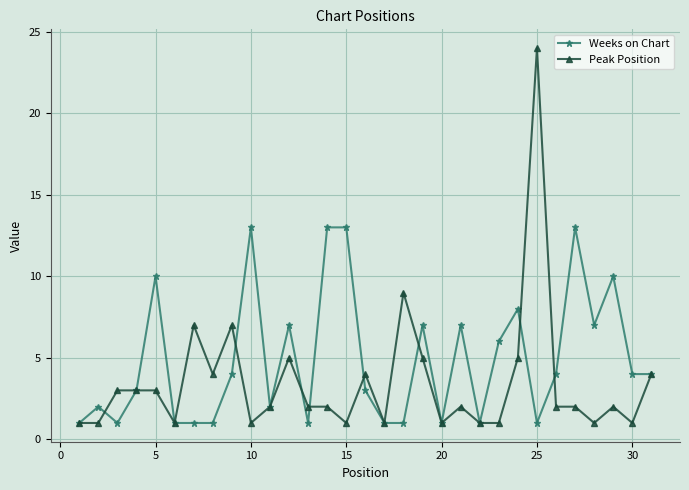

Rank the series by their average value, from highest to lowest.

Weeks on Chart, Peak Position